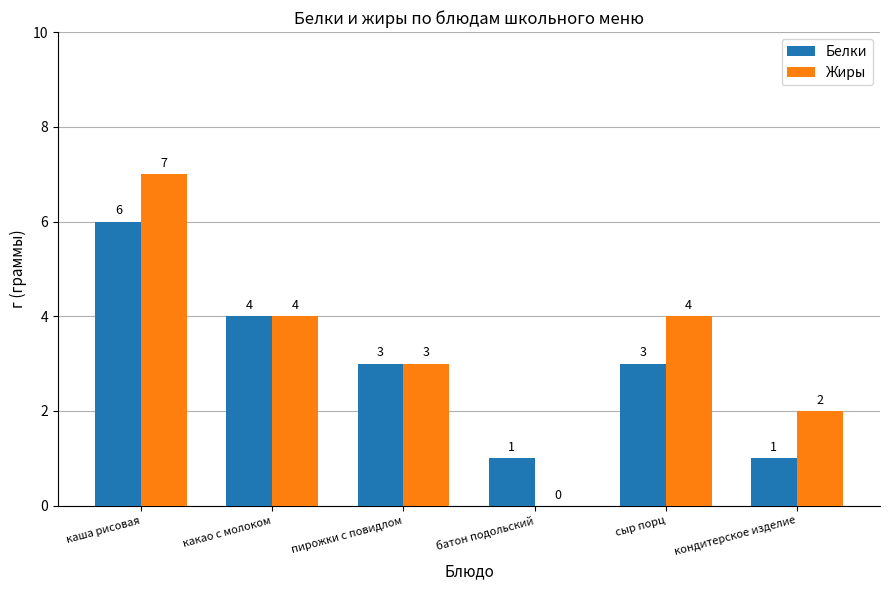

Which series has the largest total across all categories?

Жиры